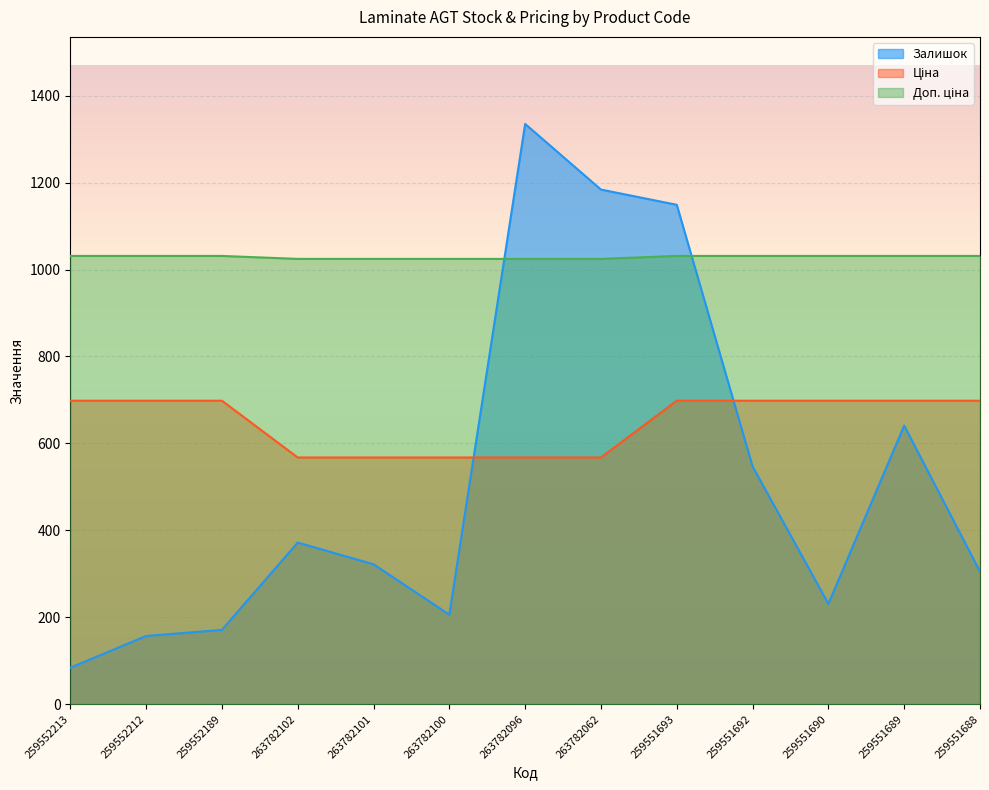

What position from the left is 259552213?

1